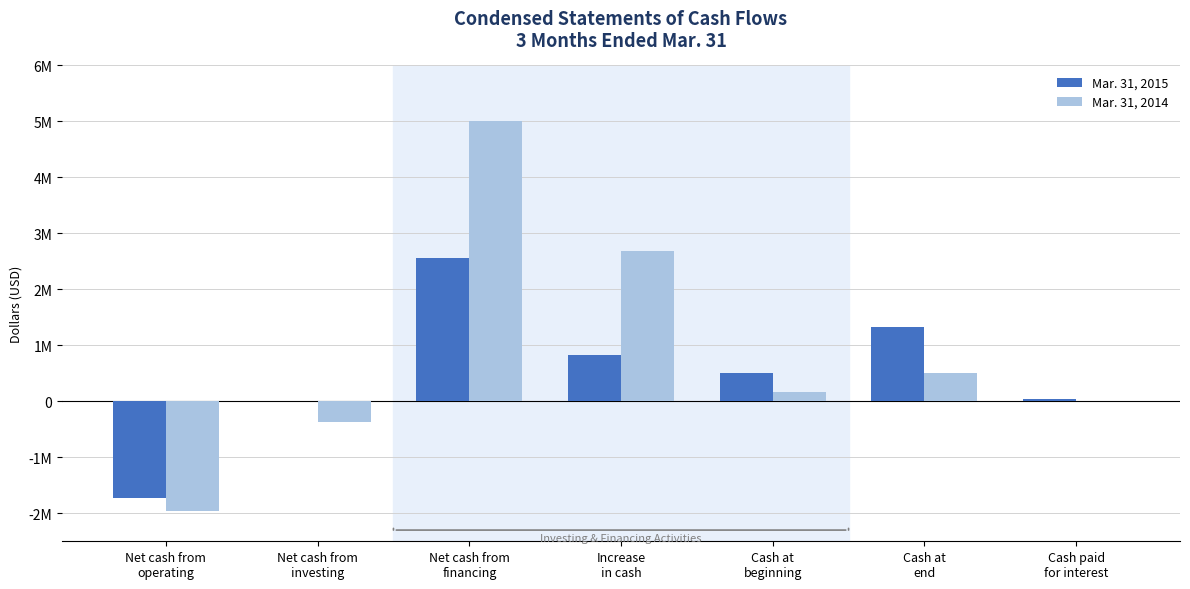

What is the difference between the second highest and minimum values in the Mar. 31, 2015 series?

3062892